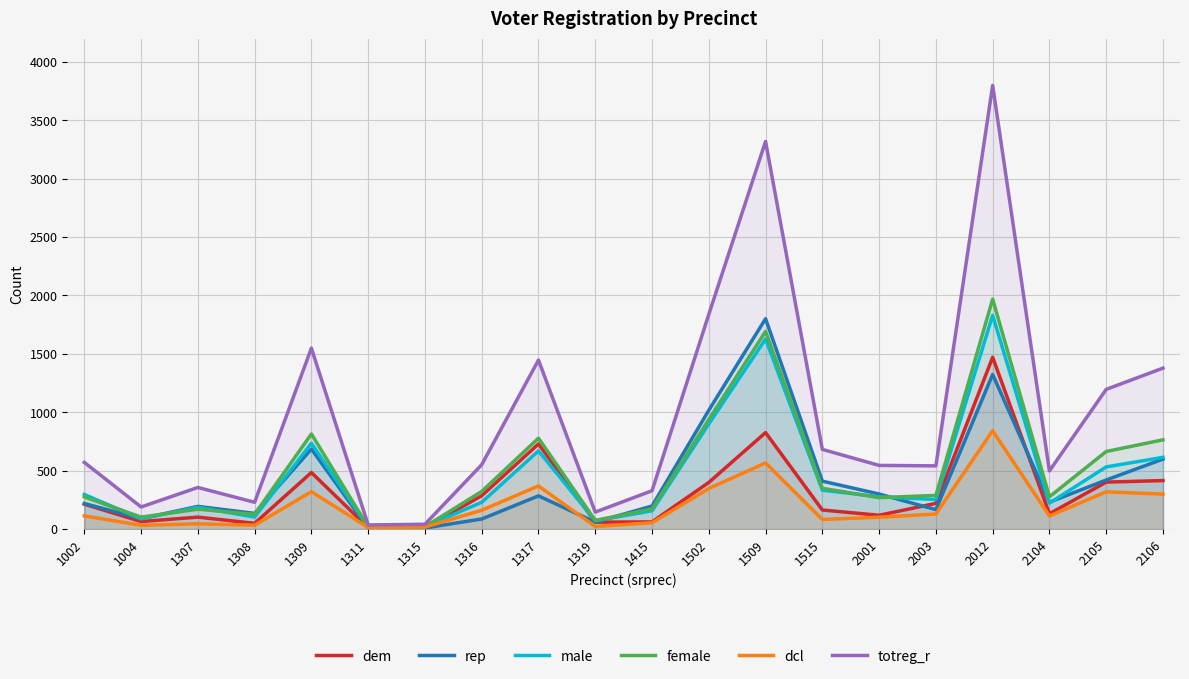

What is the average value of the totreg_r series?

962